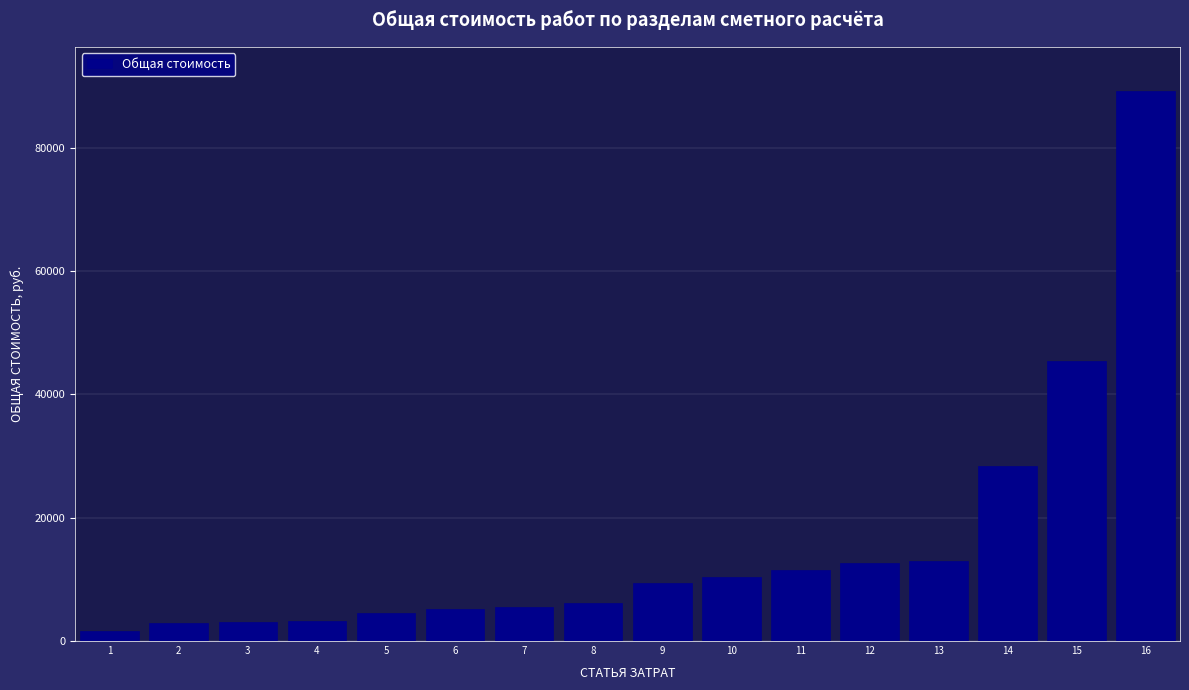

What is the greatest value displayed?

89255